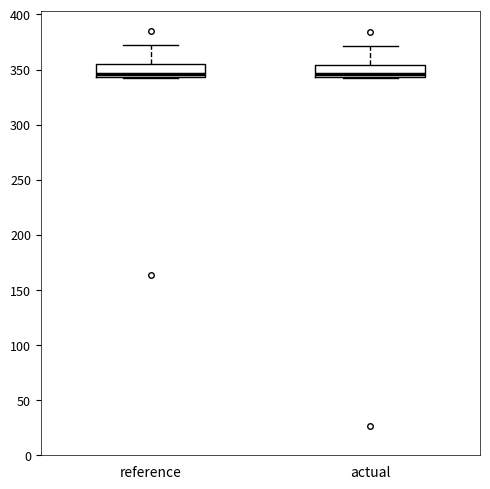

Where does the upper whisker of the box for reference end on the y-axis? The values are not printed on the chart, so give them approximately, as read against the axis.

370